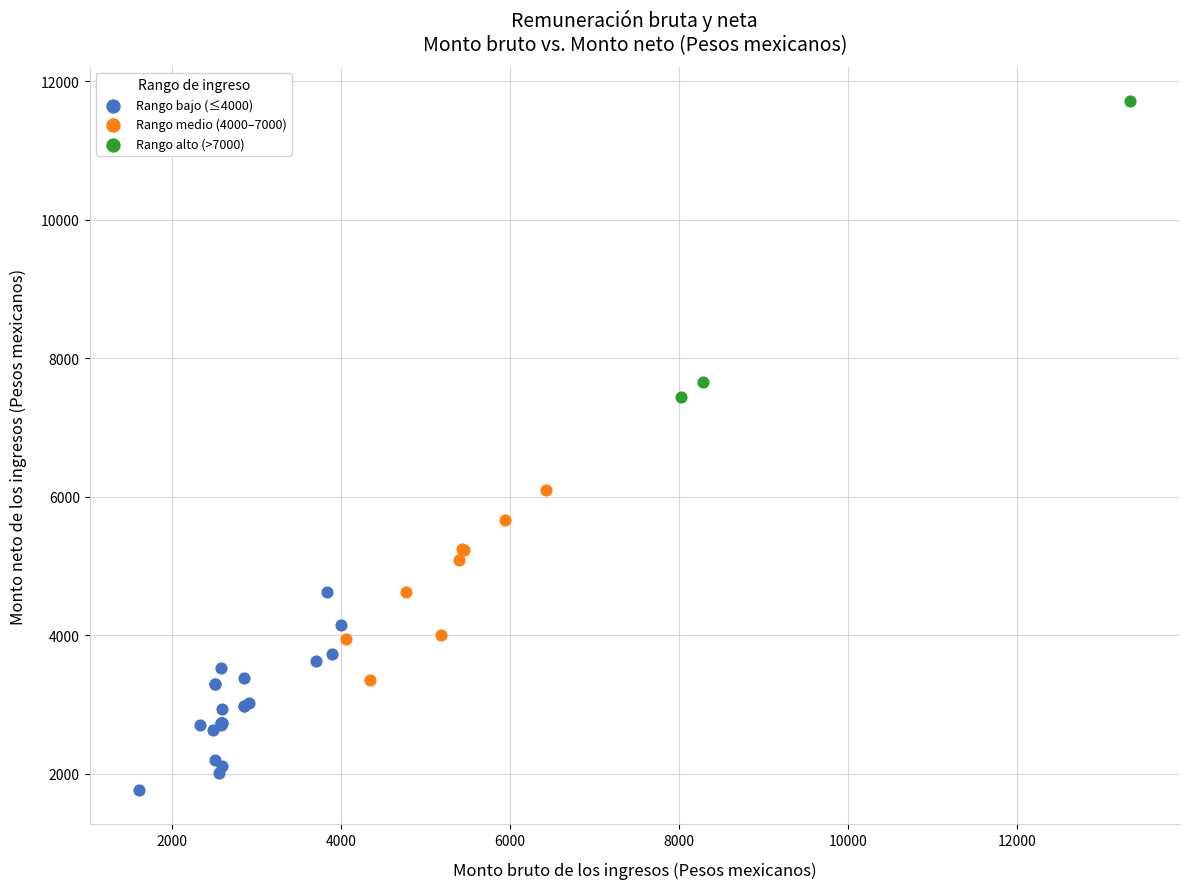

Which series has the largest Y range (max minus min)?

Rango alto (>7000)